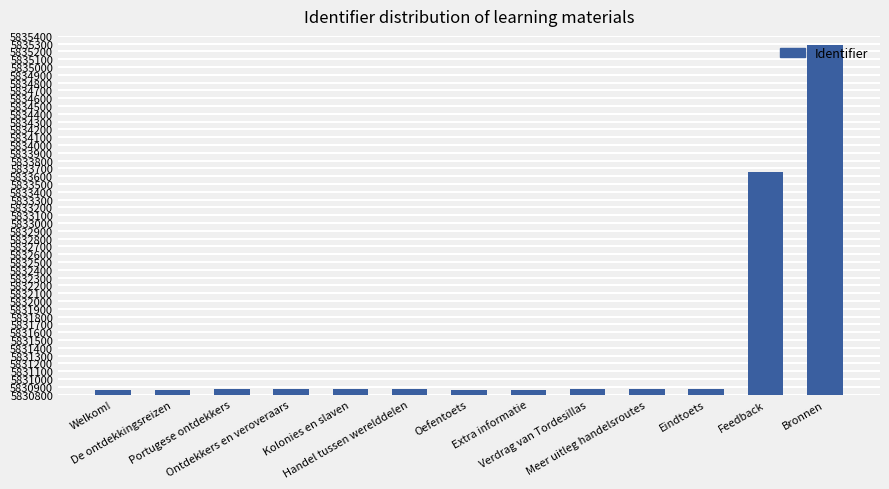

What is the difference between the maximum and second lowest values?

4413